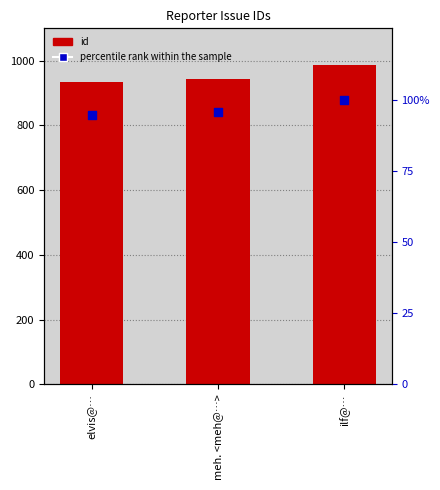

Is the value of percentile rank within the sample at ilf@… greater than the value of id at ilf@…?

No